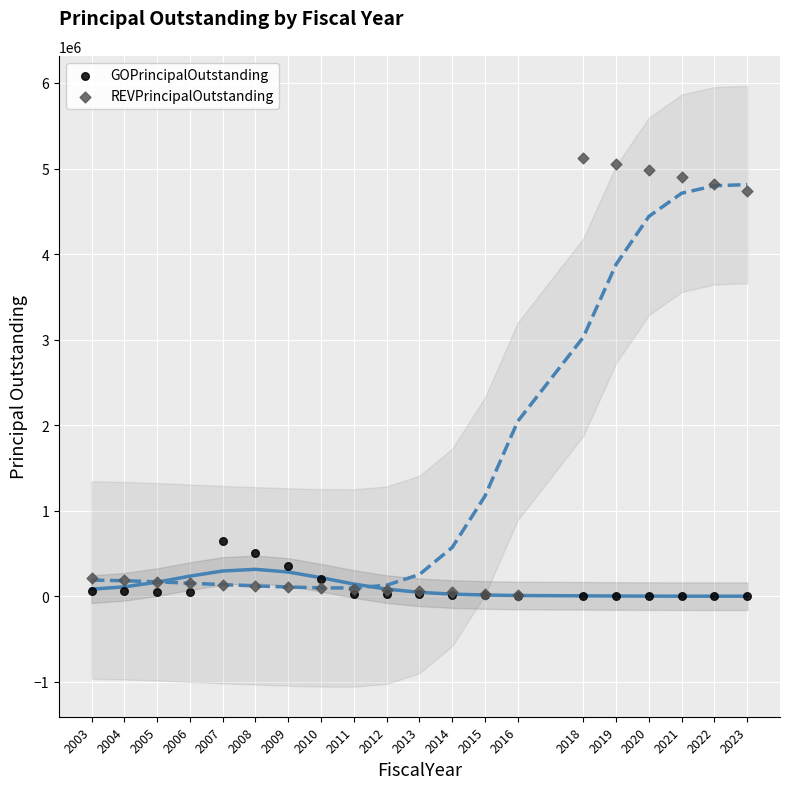

Across all series, what Y value is closest to 2563500?

646000.0